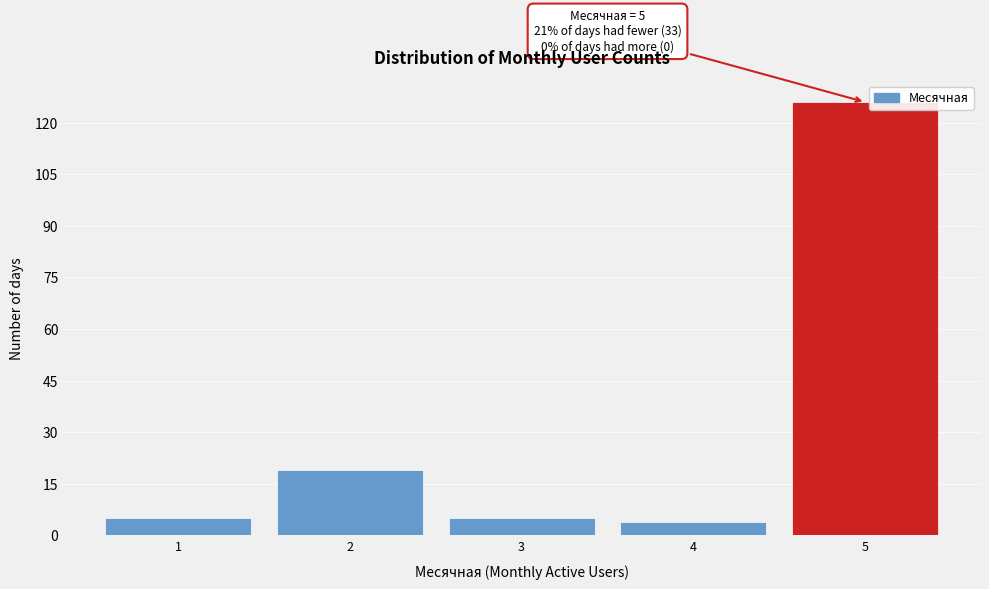

Reading right to left, transcribe all the data shown in this chart.

126	4	5	19	5